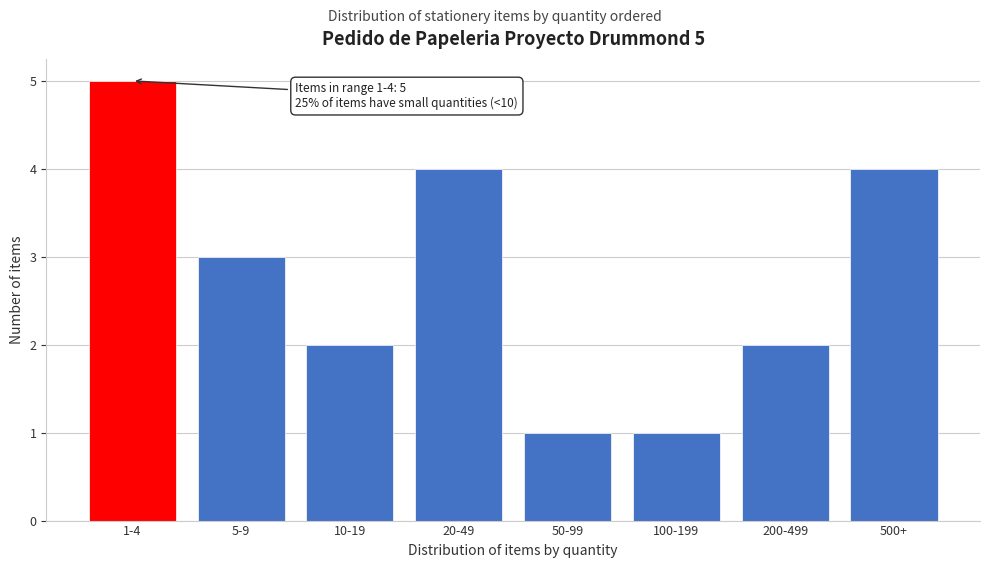

Reading left to right, extract all data points from this chart.

5	3	2	4	1	1	2	4